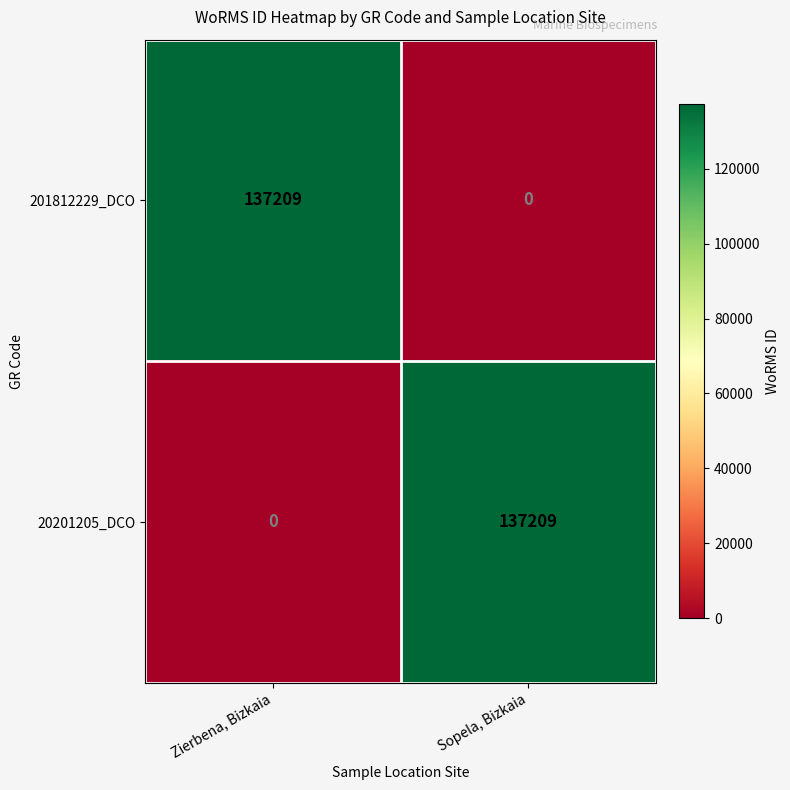

What is the difference between the maximum and minimum values in the 201812229_DCO series?

137209